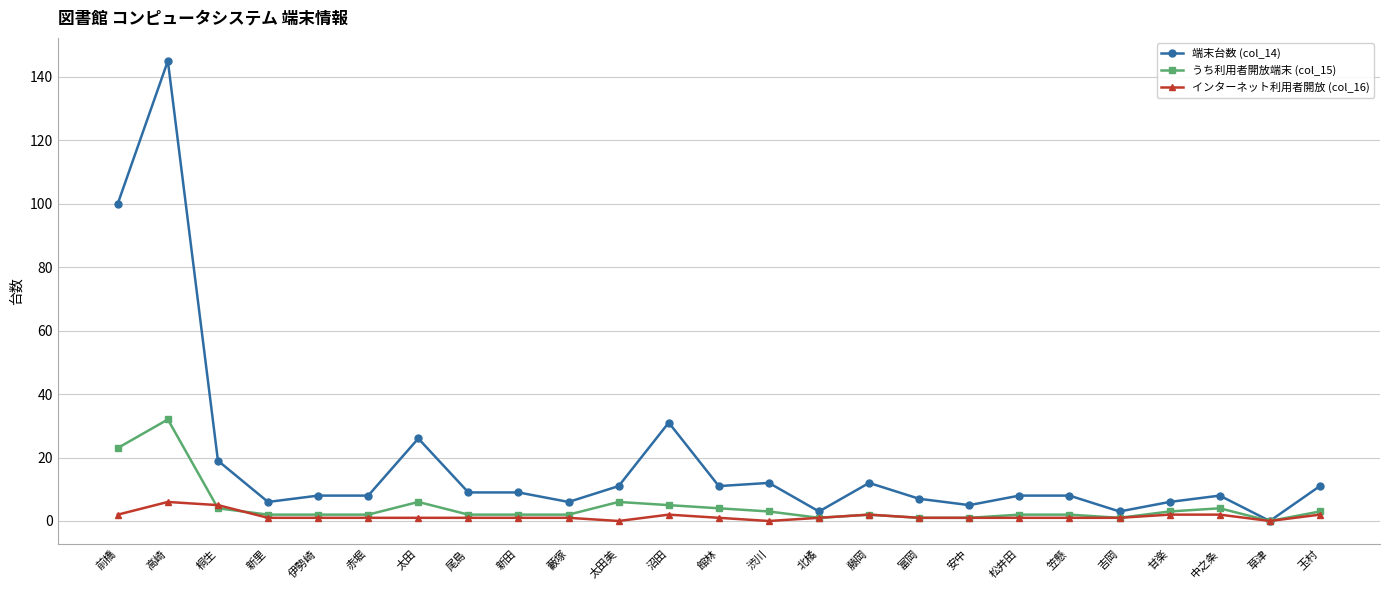

What is the label of the 7th point from the right?

松井田